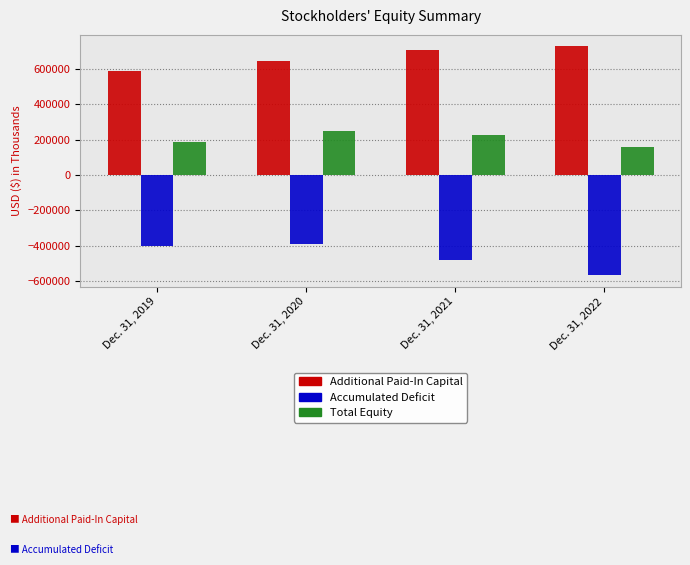

What is the spread (max minus min) of values at Dec. 31, 2022?

1292862